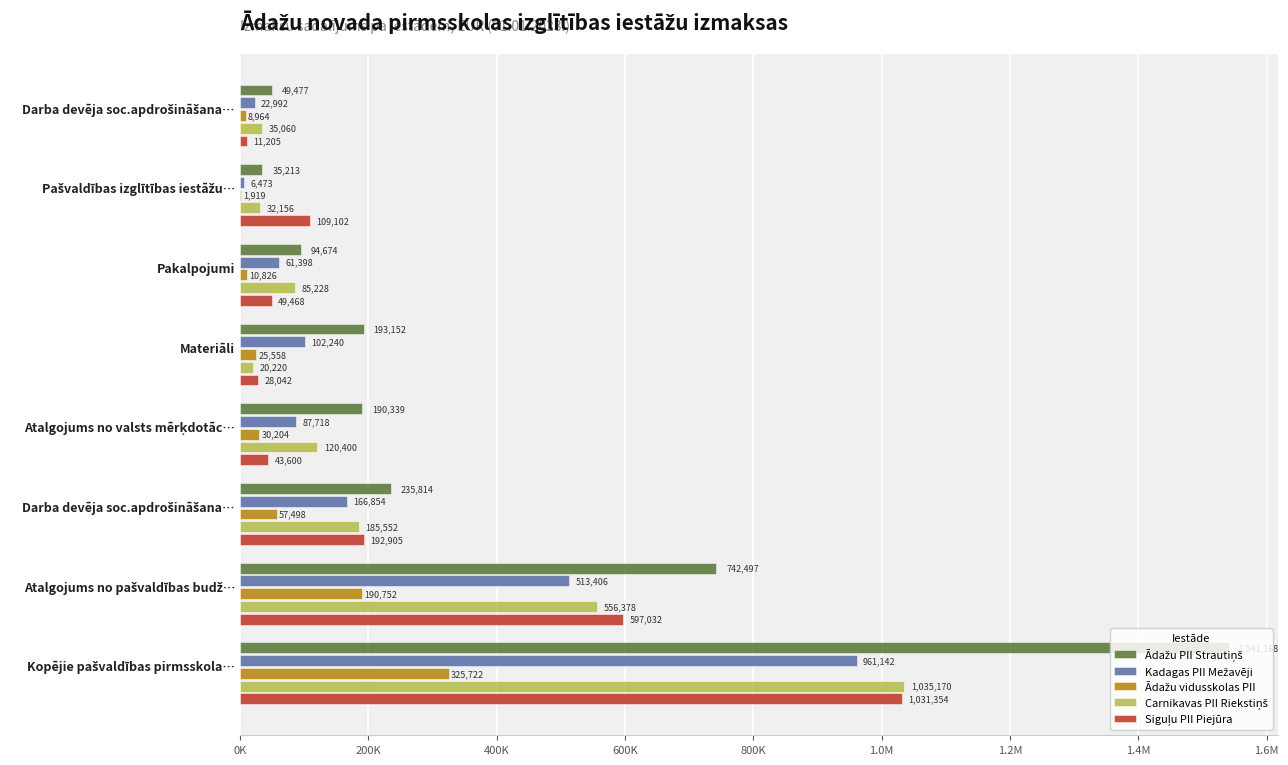

What is the maximum value for Kadagas PII Mežavēji?

961142.5